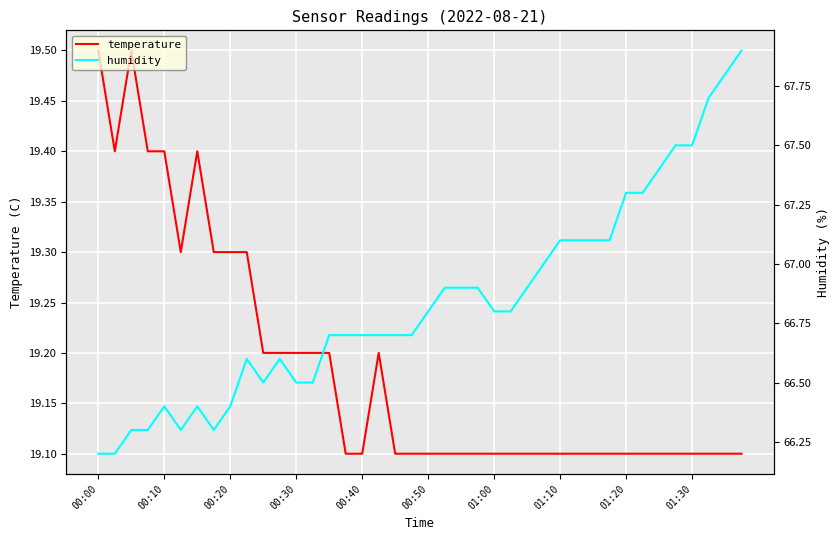

What is the lowest value of the temperature series?

19.1